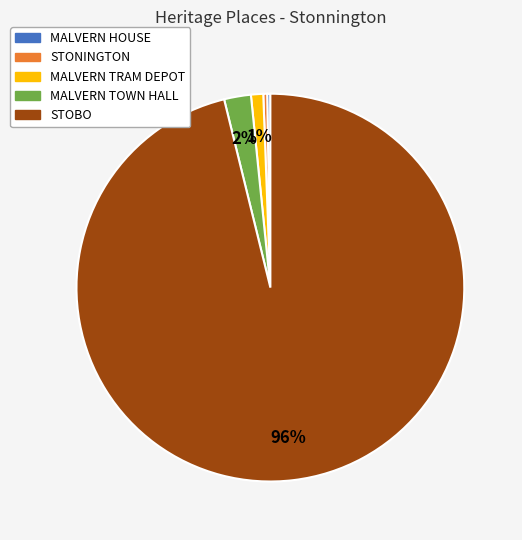

Which slice is the largest?

STOBO